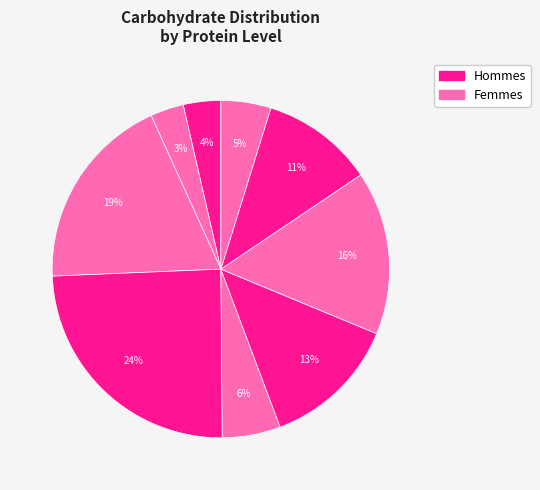

How many segments does this pie chart have?

9